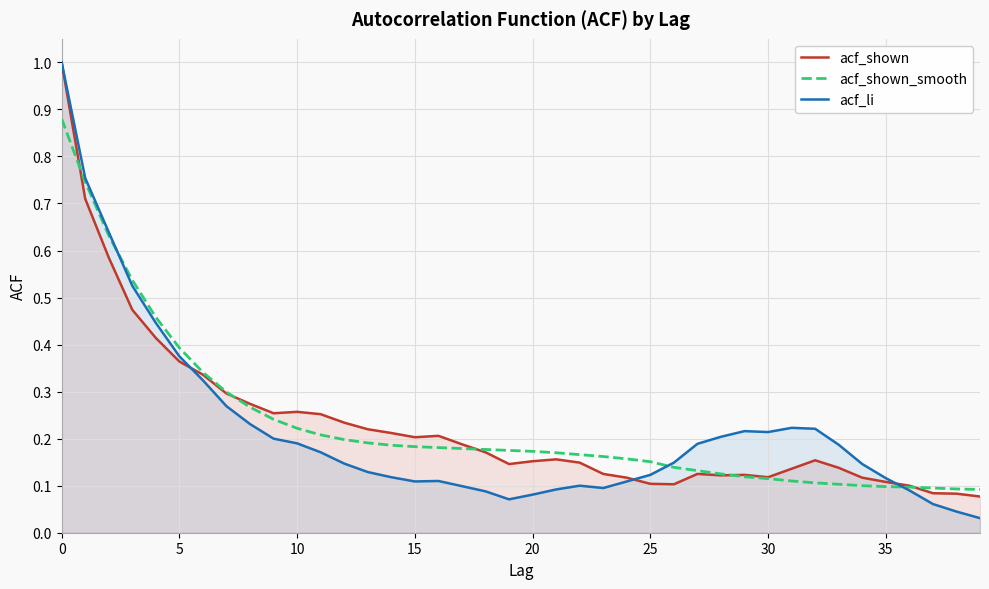

Which series has the widest spread of values?

acf_li